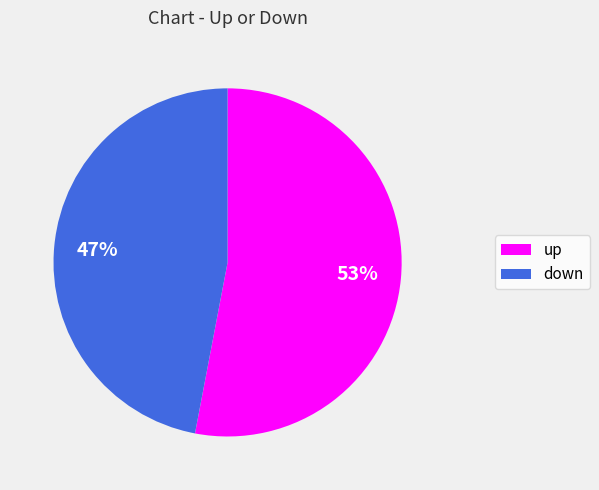

Which category has the smallest portion of the pie?

down